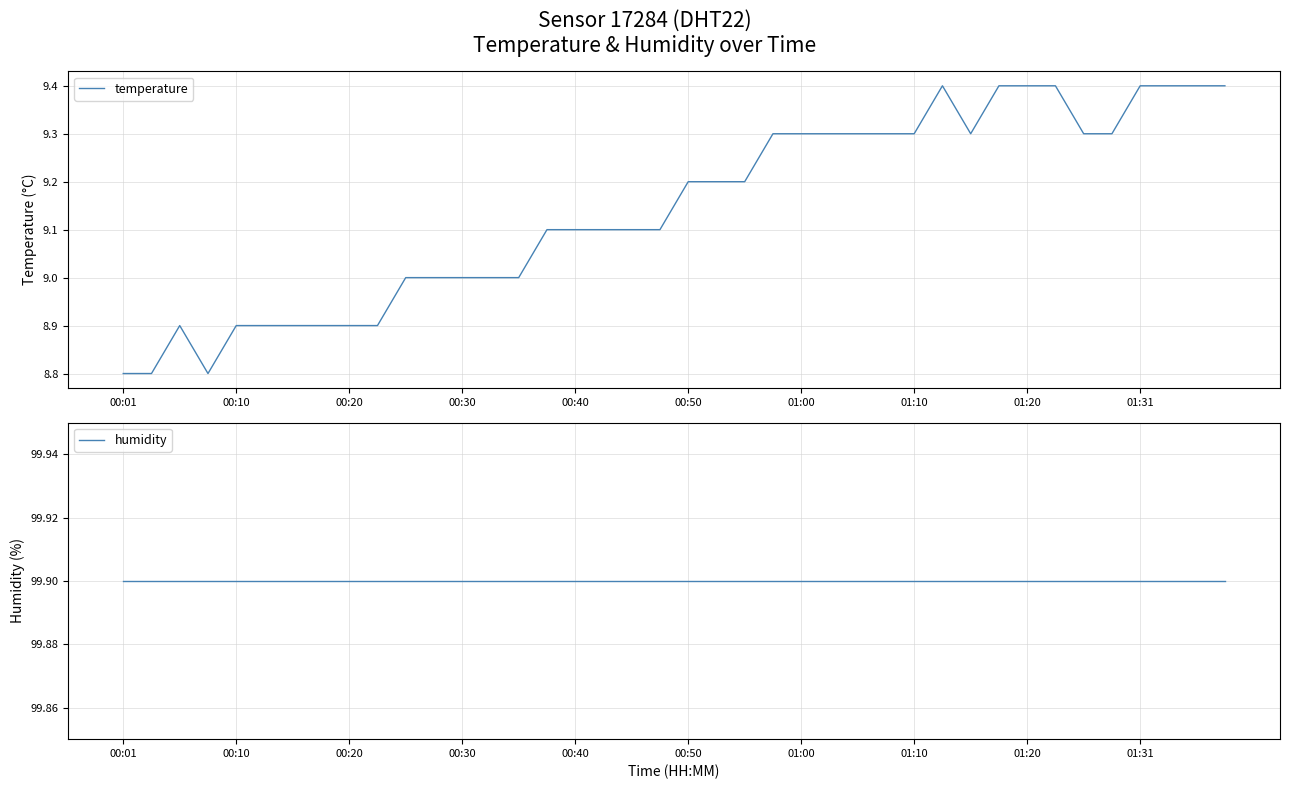

What is the value of the humidity point at the 30th from the left?

99.9